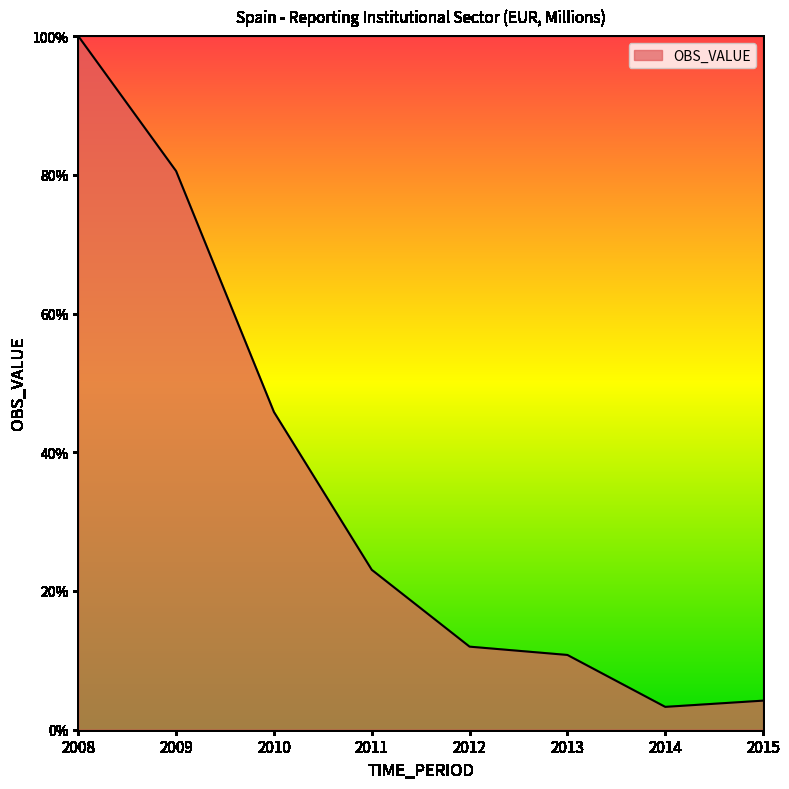

What is the greatest value displayed?

100.0